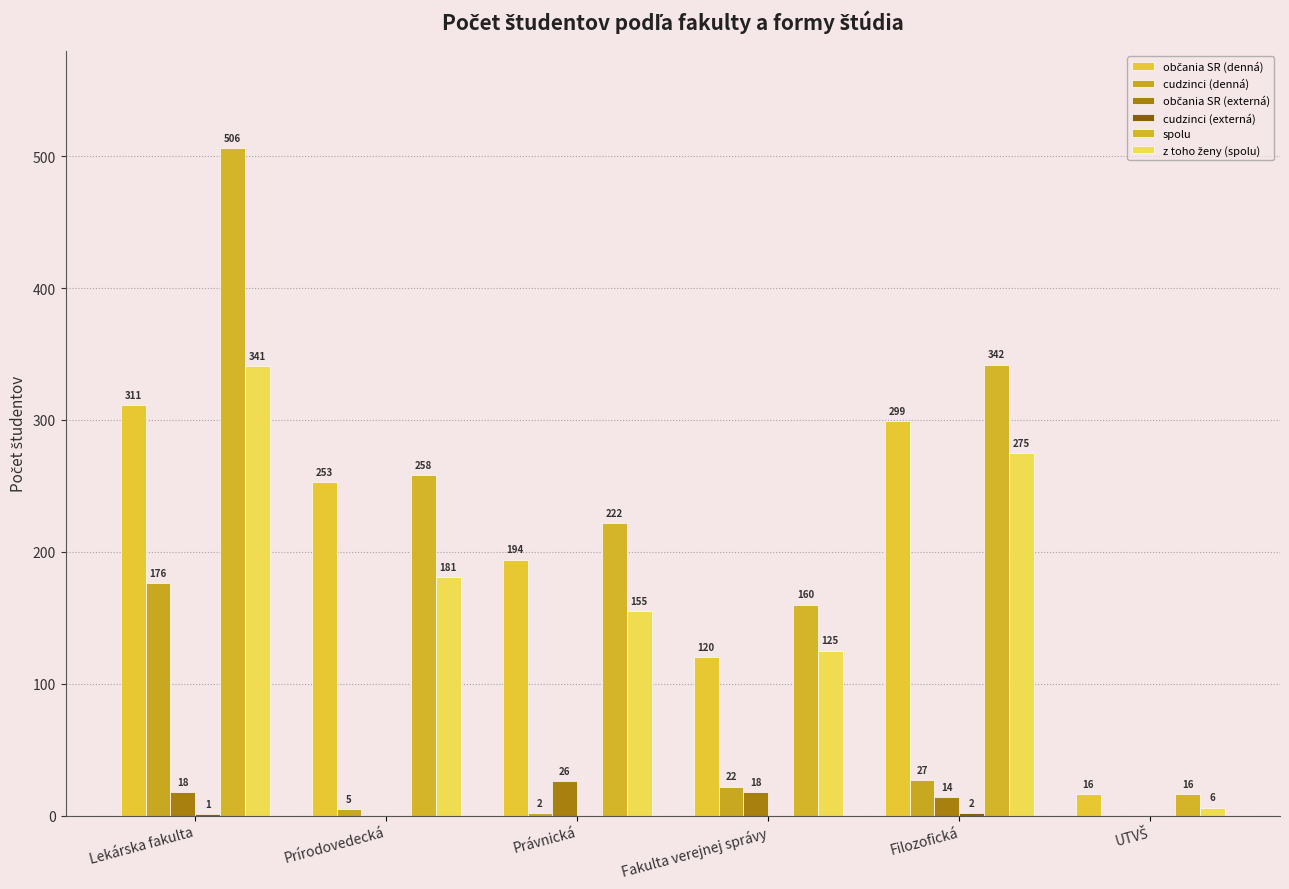

What is the average value of the občania SR (externá) series?

13